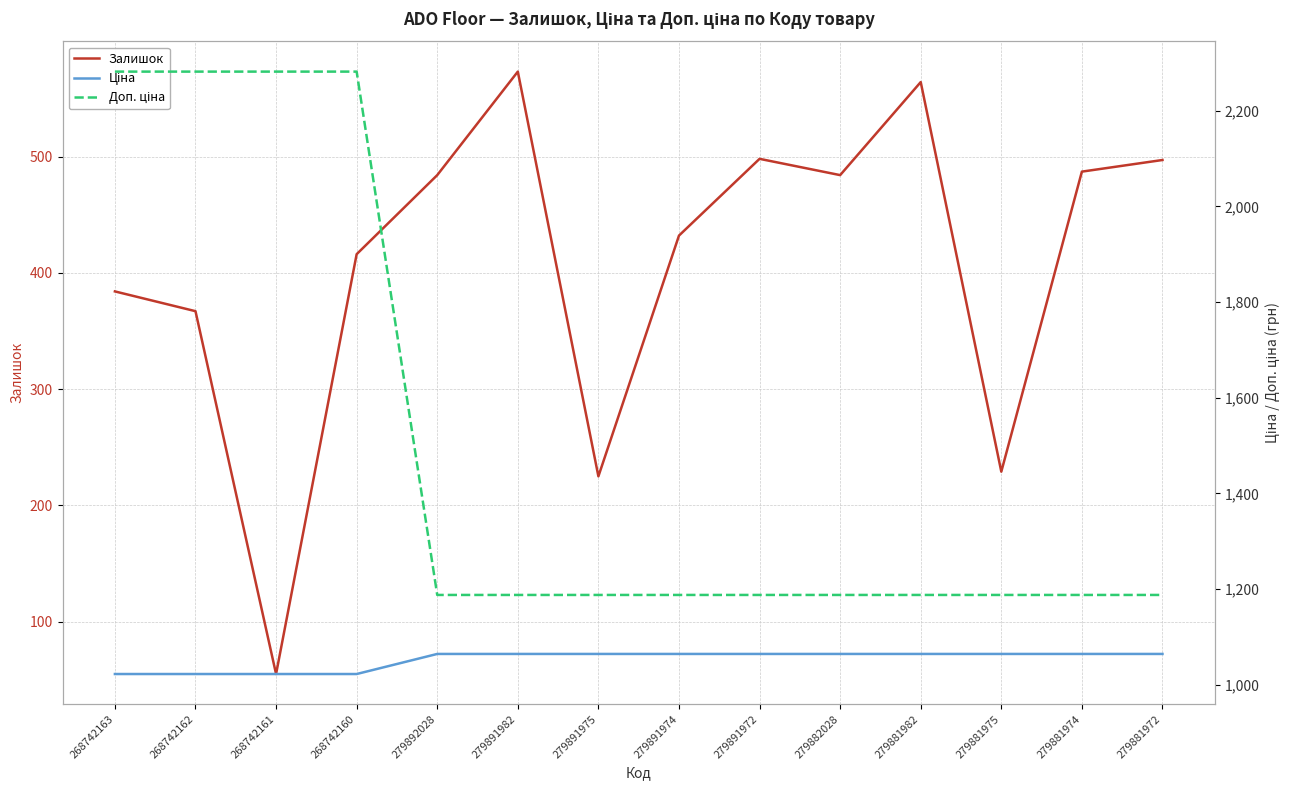

Reading left to right, what are all the values shown in this chart?

Залишок: 384.0	367.0	55.0	416.0	484.0	573.0	225.0	432.0	498.0	484.0	564.0	229.0	487.0	497.0
Ціна: 1022.0	1022.0	1022.0	1022.0	1064.0	1064.0	1064.0	1064.0	1064.0	1064.0	1064.0	1064.0	1064.0	1064.0
Доп. ціна: 2282.1	2282.1	2282.1	2282.1	1187.4	1187.4	1187.4	1187.4	1187.4	1187.4	1187.4	1187.4	1187.4	1187.4